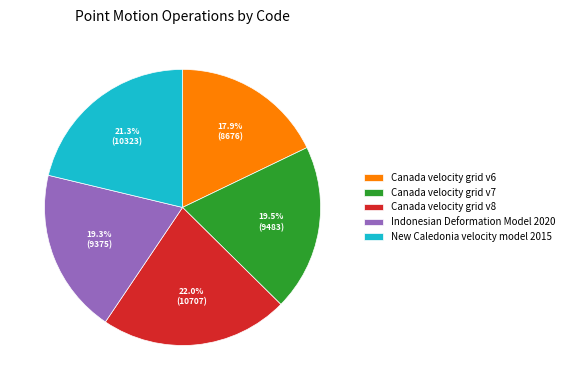

How many segments does this pie chart have?

5